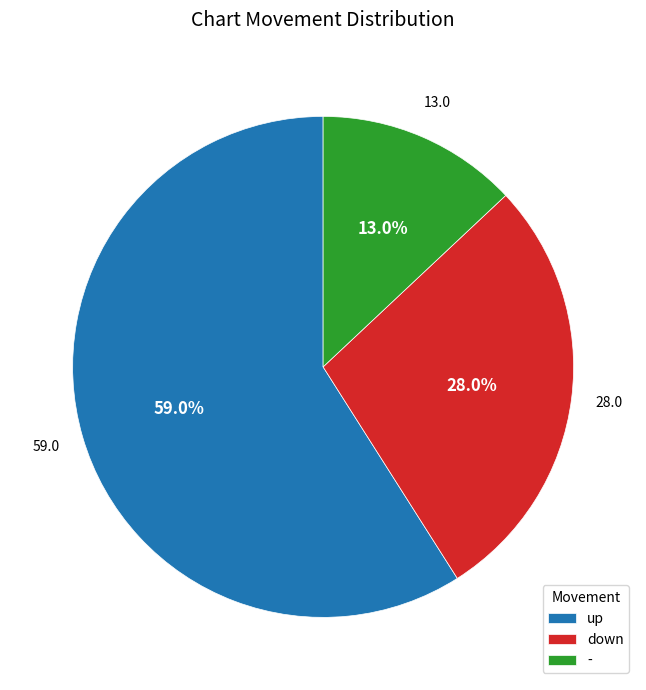

Count the number of slices in the pie.

3